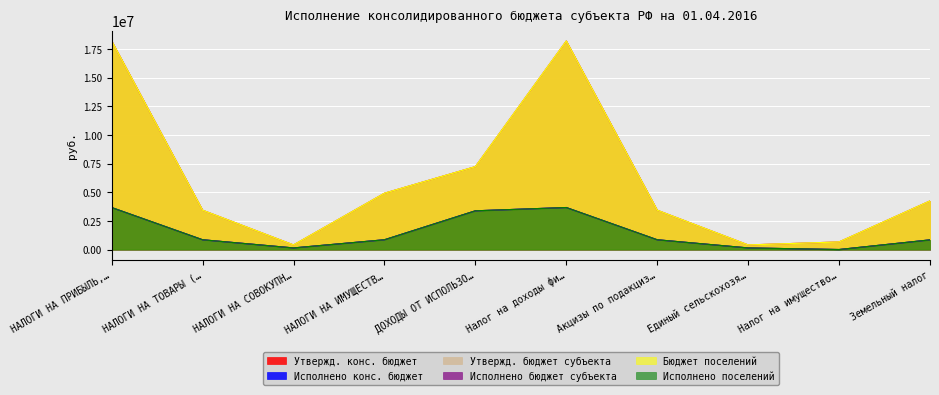

Does the chart display data point markers on the line(s)?

No